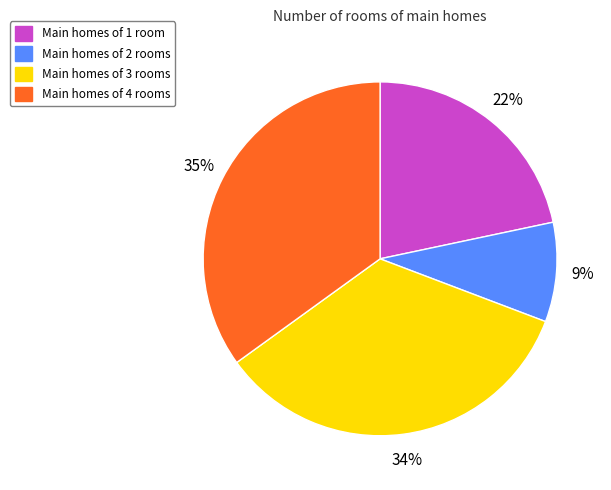

Is it true that Main homes of 2 rooms is 9% of the pie?

True